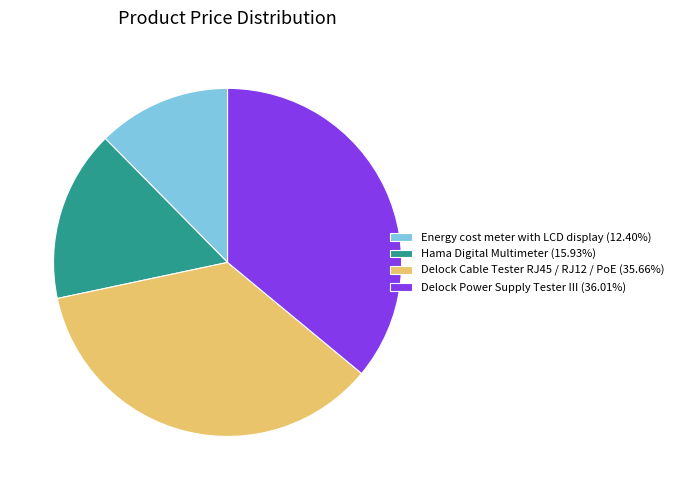

Is the sum of Delock Cable Tester RJ45 / RJ12 / PoE and Energy cost meter with LCD display greater than half?

No